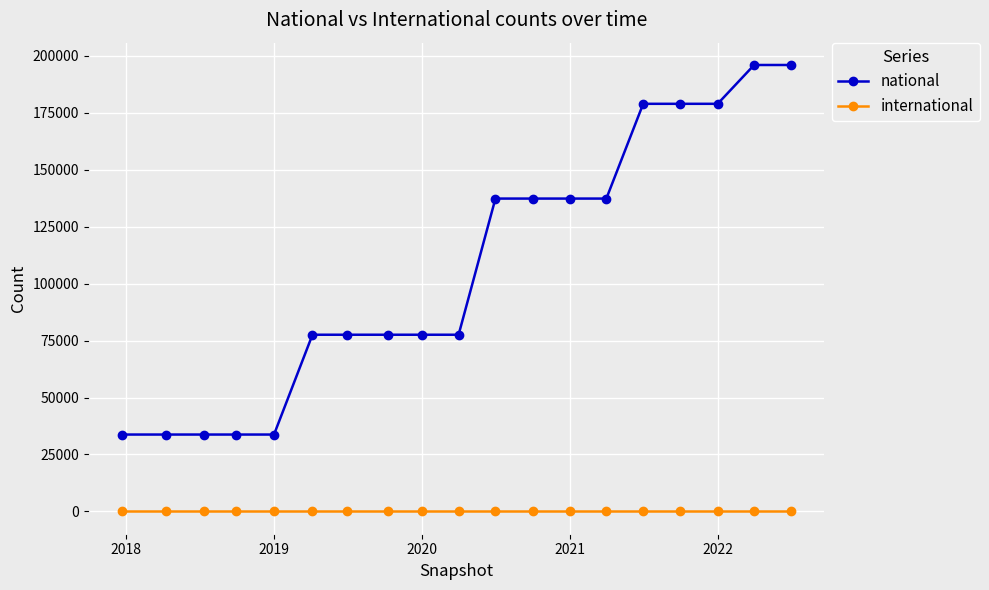

Which series has the largest total across all categories?

national